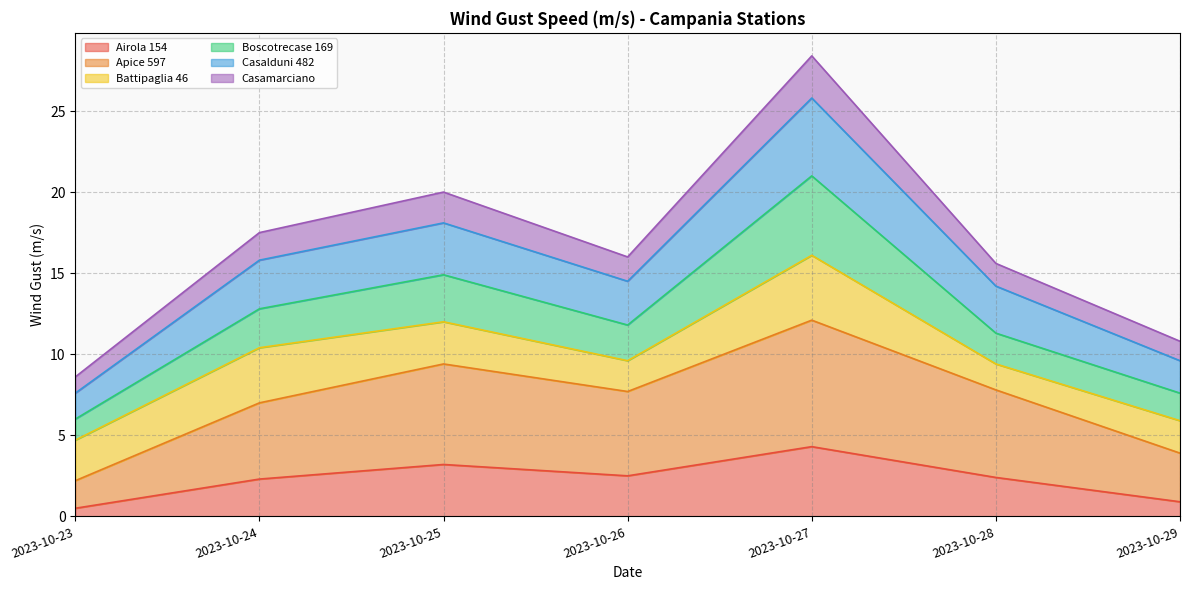

The Airola 154 series shows 3.2 at 2023-10-25. True or false?

True